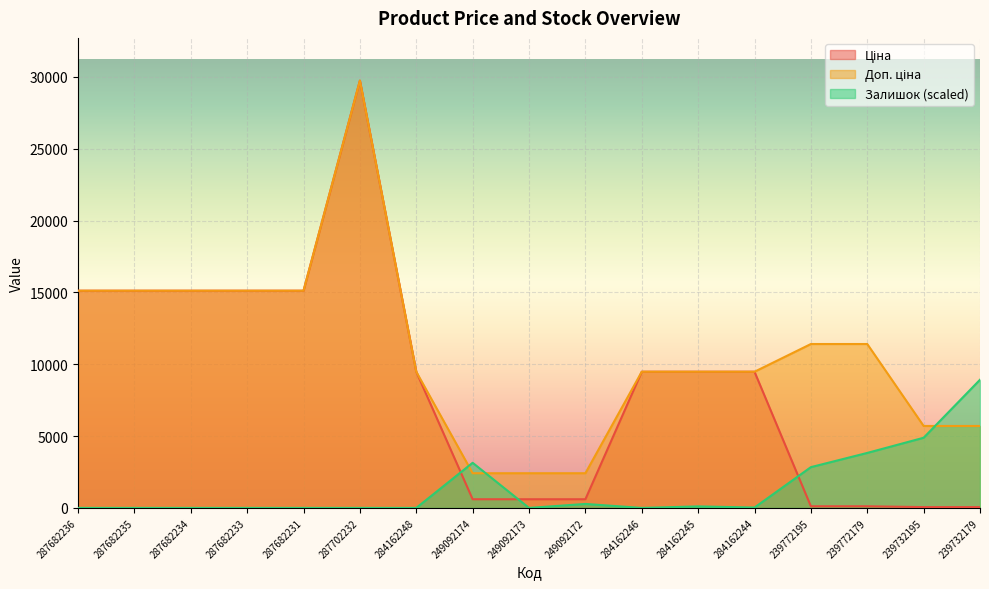

Reading left to right, extract all data points from this chart.

Ціна: 15120.0	15120.0	15120.0	15120.0	15120.0	29747.2	9480.1	603.7	603.7	603.7	9480.1	9480.1	9480.1	114.1	114.1	57.0	57.0
Доп. ціна: 15120.0	15120.0	15120.0	15120.0	15120.0	29747.2	9480.1	2414.8	2414.8	2414.8	9480.1	9480.1	9480.1	11410.0	11410.0	5705.0	5705.0
Залишок: 0.0	0.0	0.0	0.0	0.0	0.0	0.0	3141.9	0.0	277.2	0.0	105.6	26.4	2838.3	3828.4	4884.5	8924.2